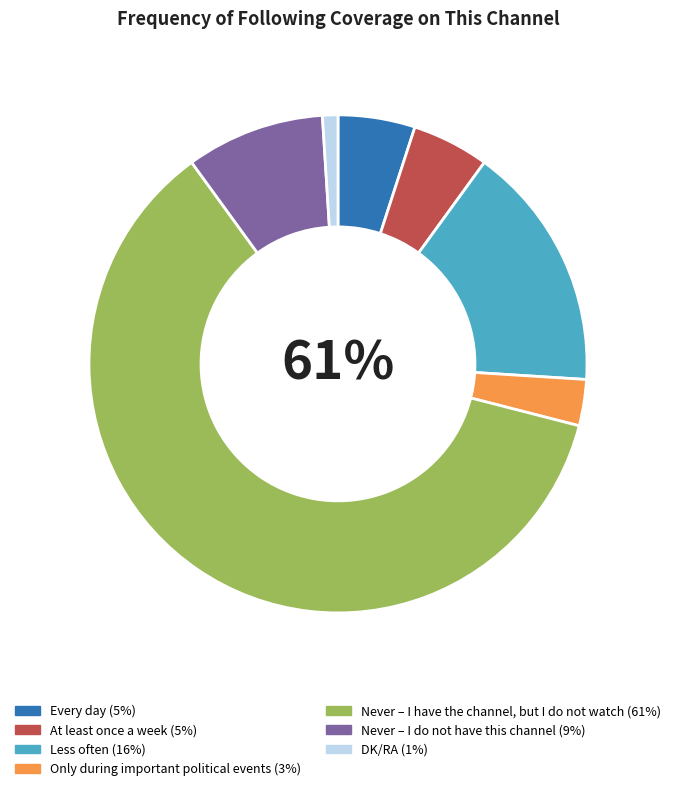

Combined, do Never – I do not have this channel and Every day account for over 50%?

No